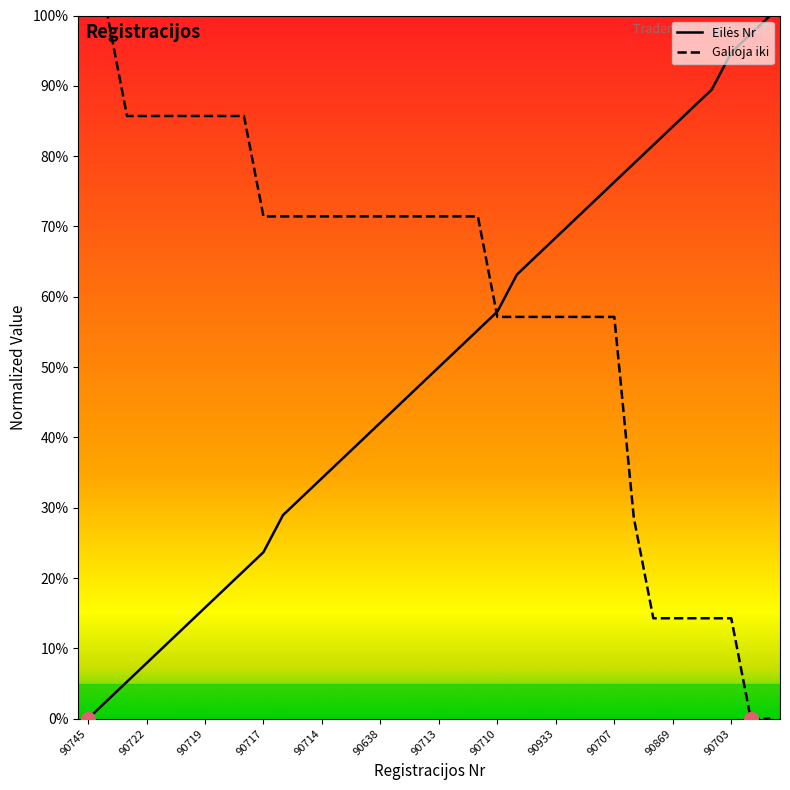

Which series has the largest total across all categories?

Galioja iki